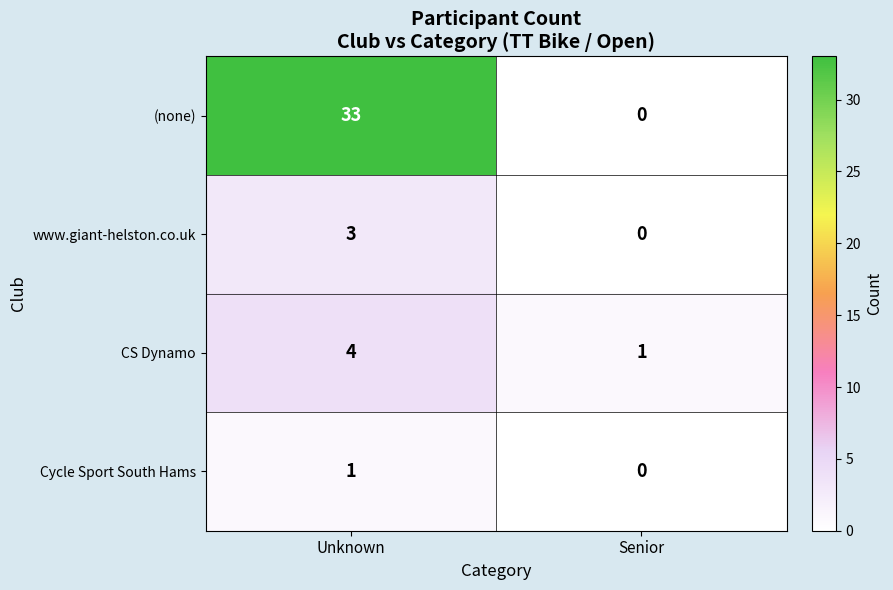

What is the total value across all series at Senior?

1